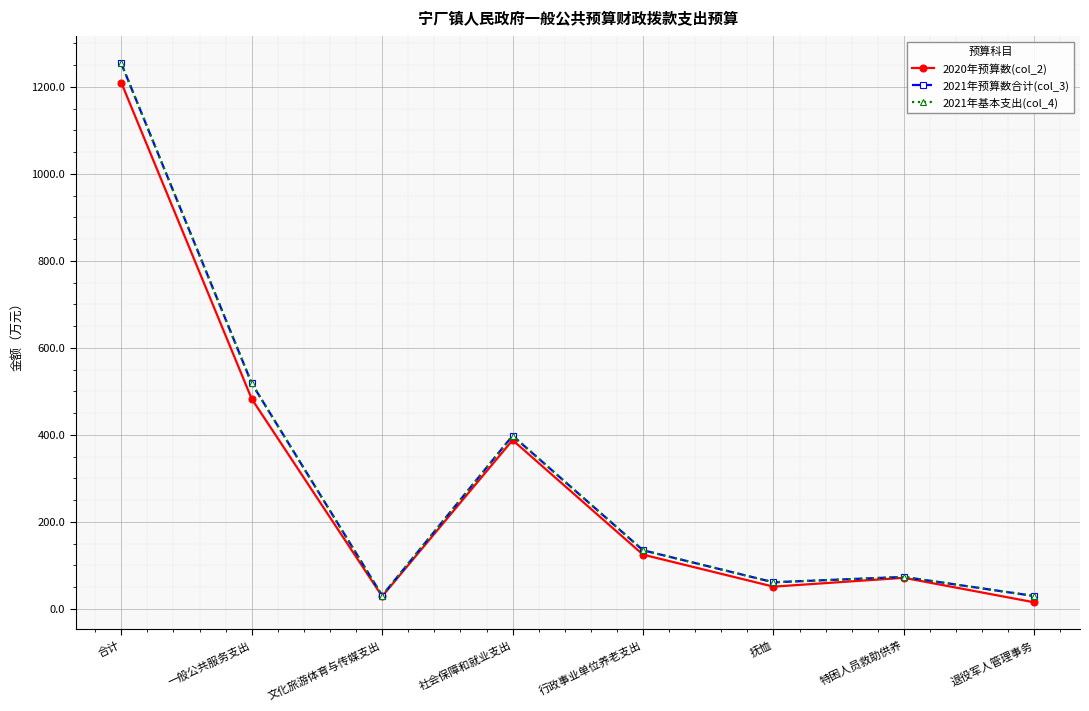

What is the difference between the maximum and minimum values in the 2020年预算数(col_2) series?

1194.4